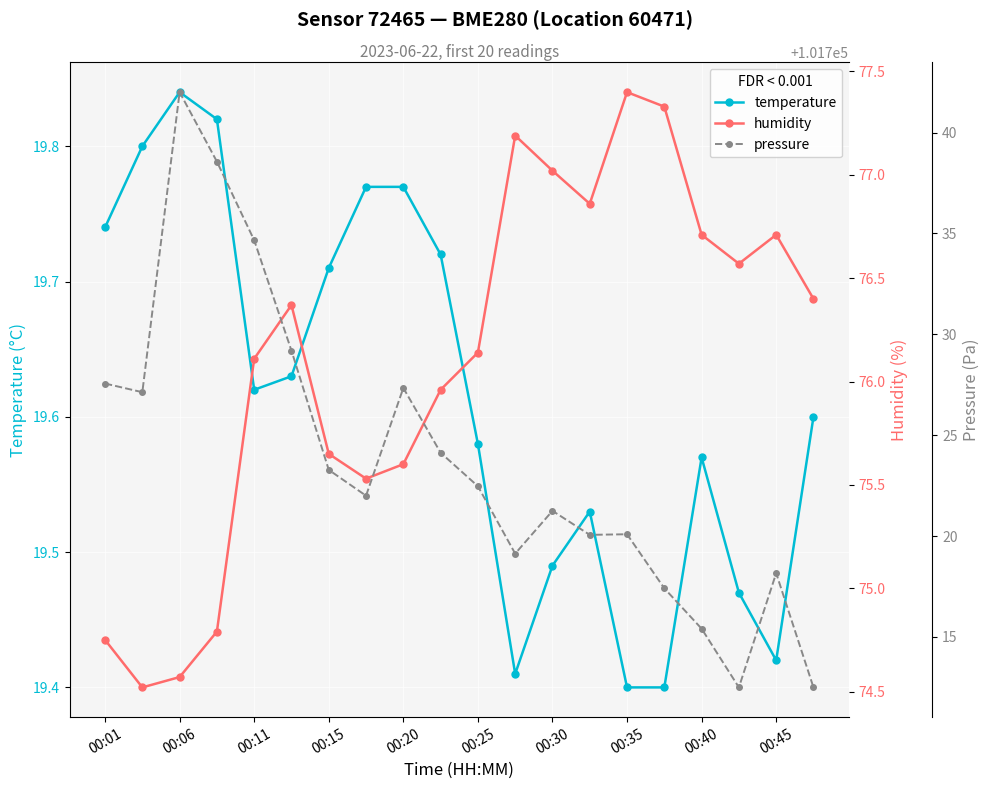

Which series has the largest total across all categories?

pressure